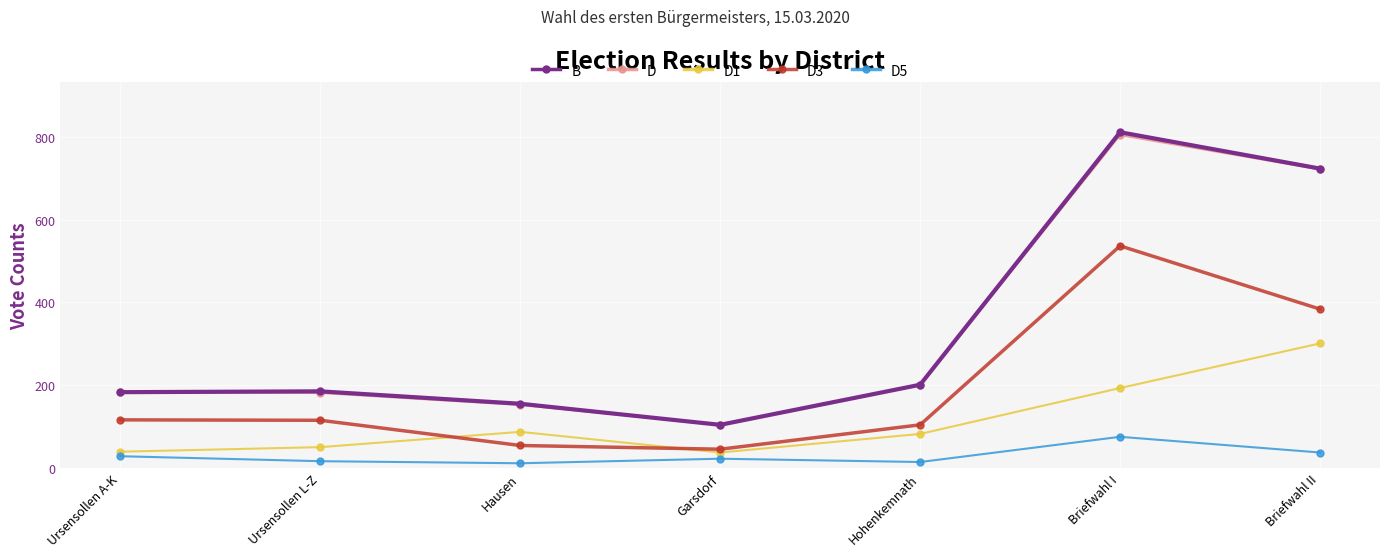

What are all the series names shown in the legend?

B, D, D1, D3, D5